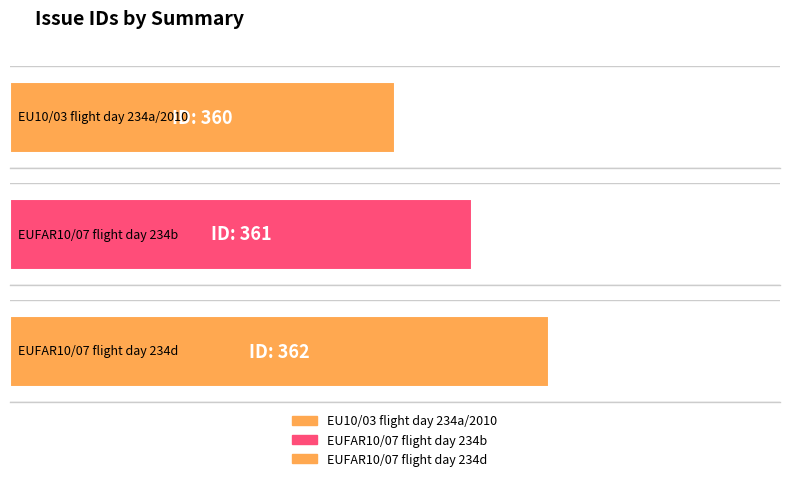

List the labels in order of value, smallest first.

EU10/03 flight day 234a/2010, EUFAR10/07 flight day 234b, EUFAR10/07 flight day 234d